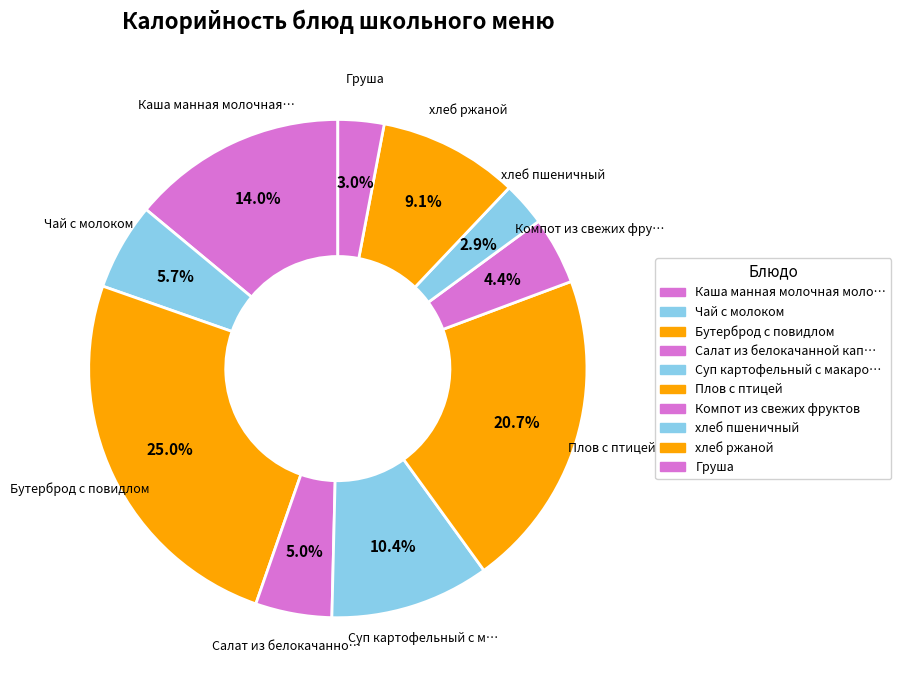

How many segments does this pie chart have?

10